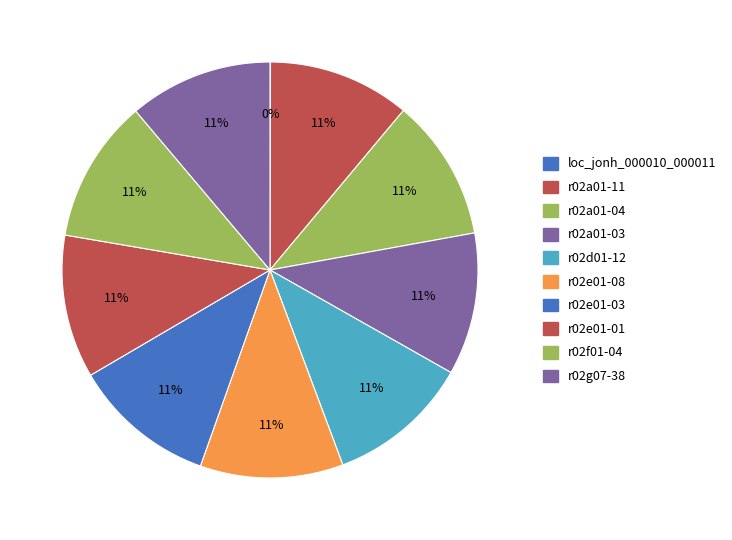

Is there any slice that represents more than half of the pie?

No